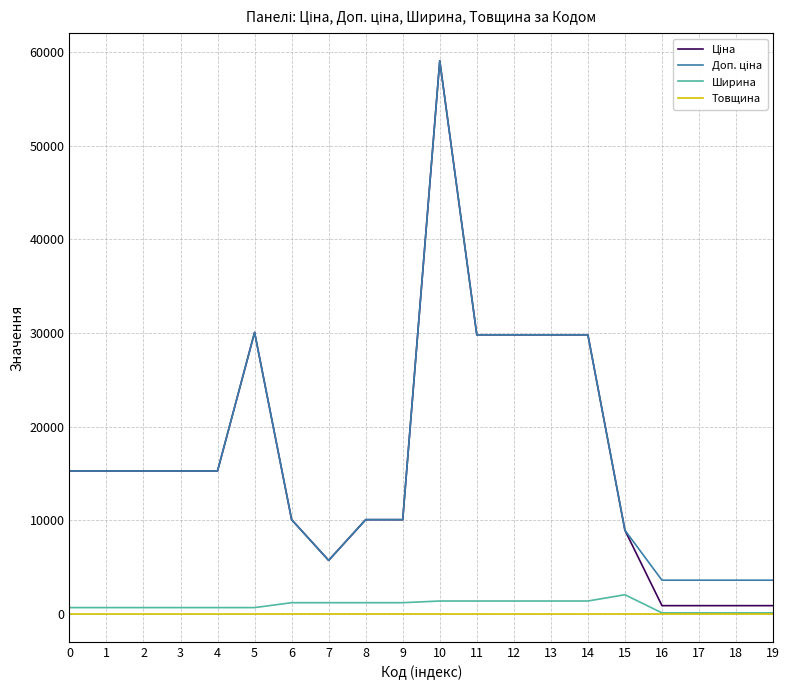

Is this an area chart (filled region under the line)?

No